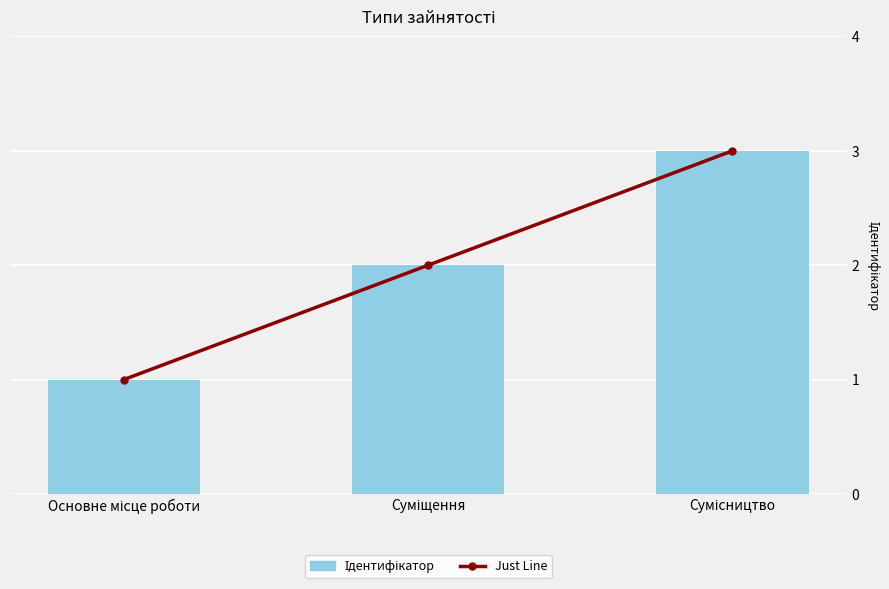

What is the total value across all series at Сумісництво?

6